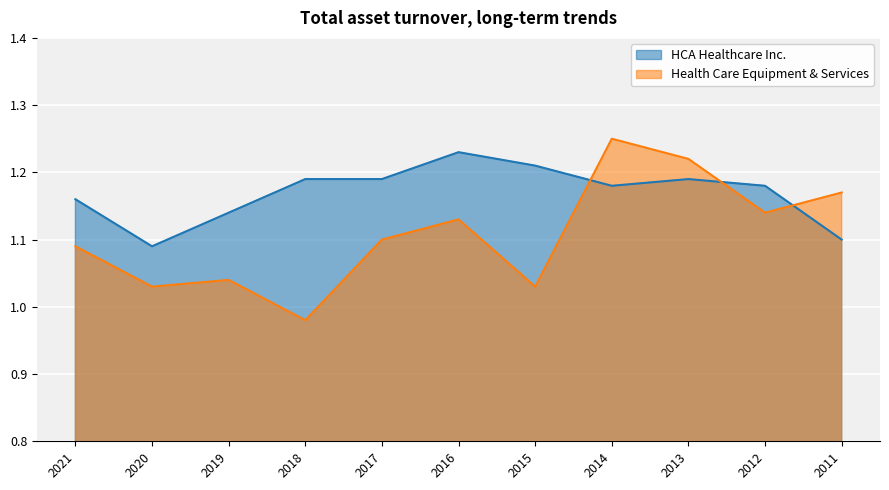

Is it true that Health Care Equipment & Services equals 0.2 at 2019?

False